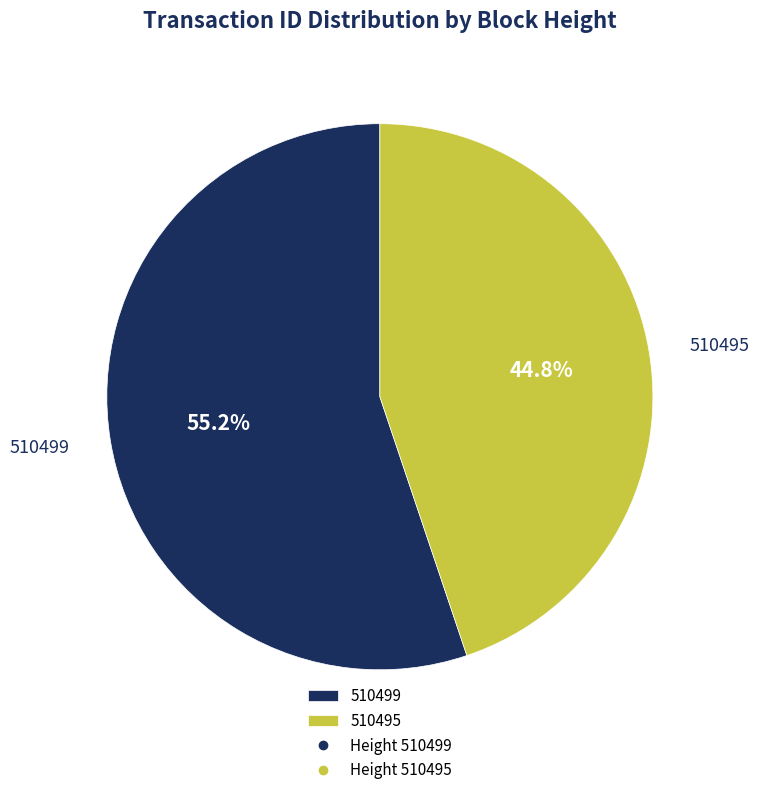

Which category has the biggest portion of the pie?

510499